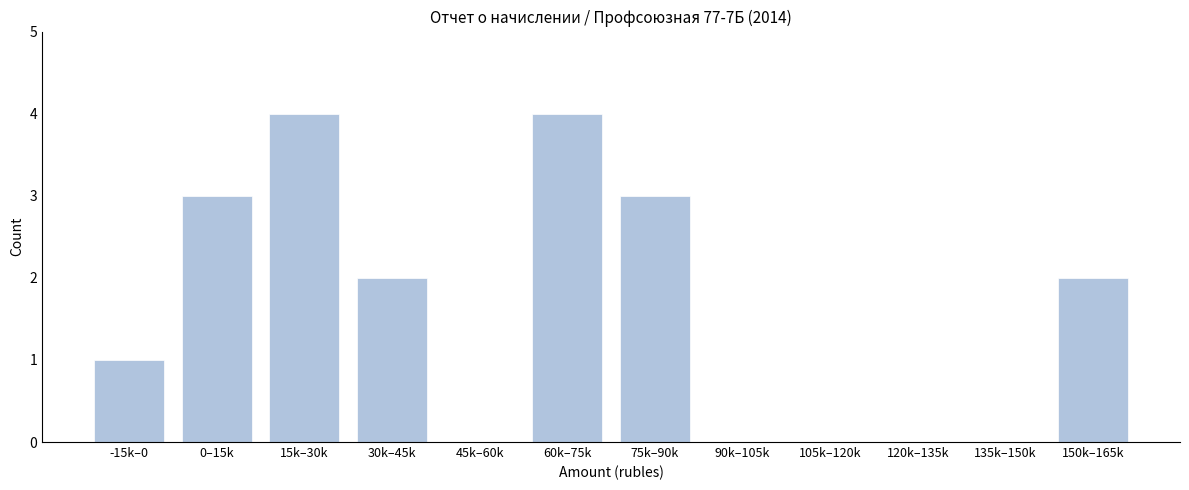

Reading left to right, list all the values displayed in this chart.

-15k–0=1	0–15k=3	15k–30k=4	30k–45k=2	45k–60k=0	60k–75k=4	75k–90k=3	90k–105k=0	105k–120k=0	120k–135k=0	135k–150k=0	150k–165k=2